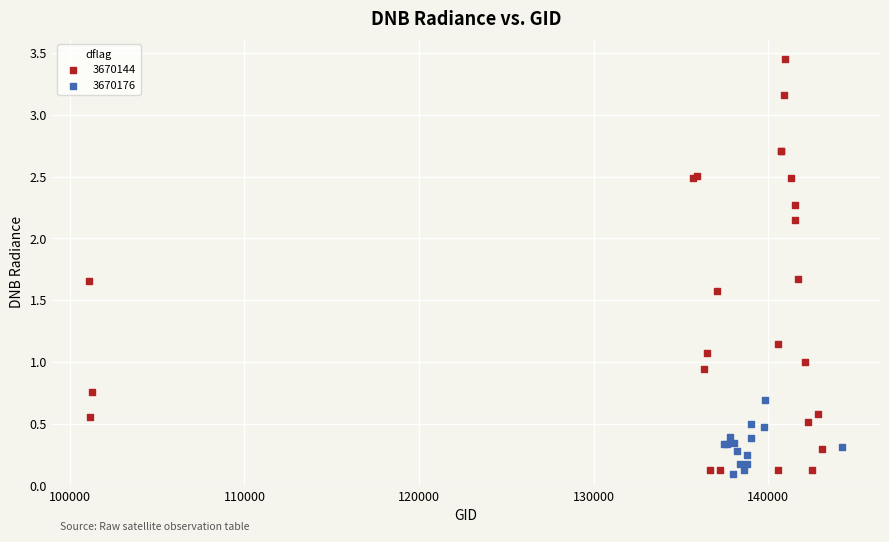

Which series contains the highest Y value?

3670144